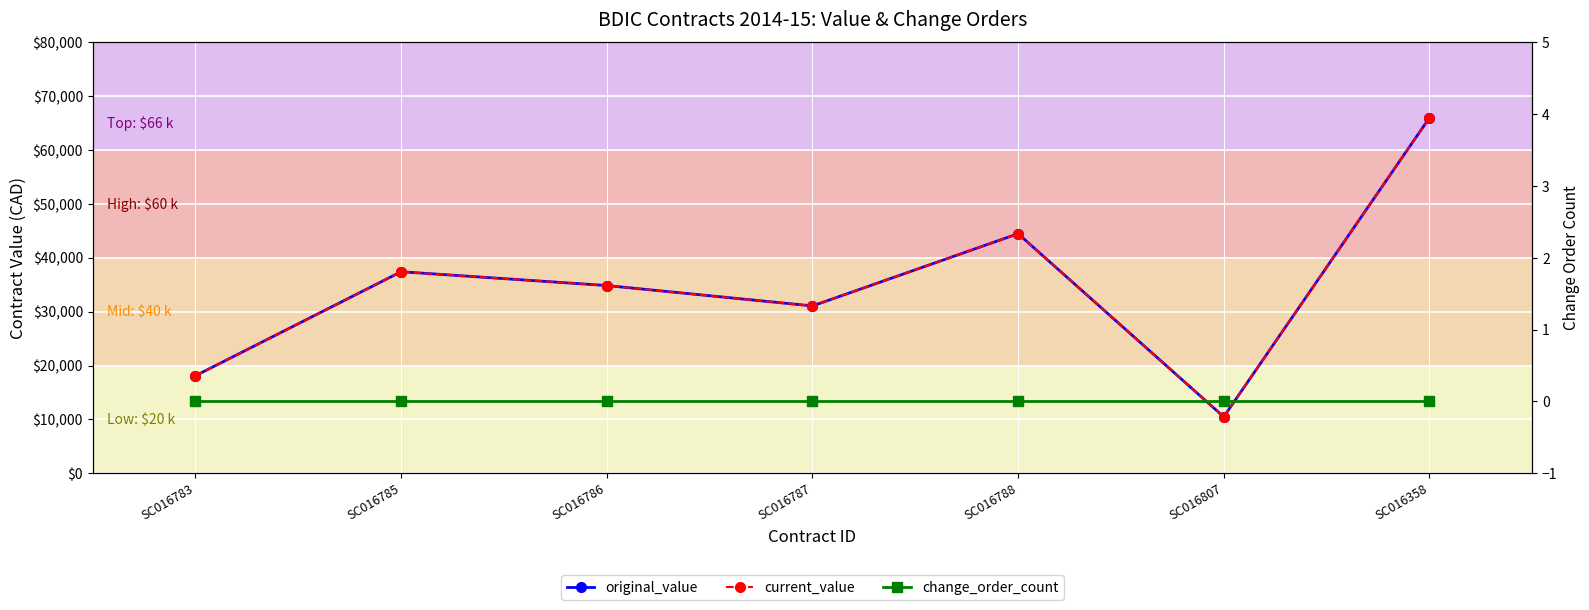

What position from the right is SC016358?

1